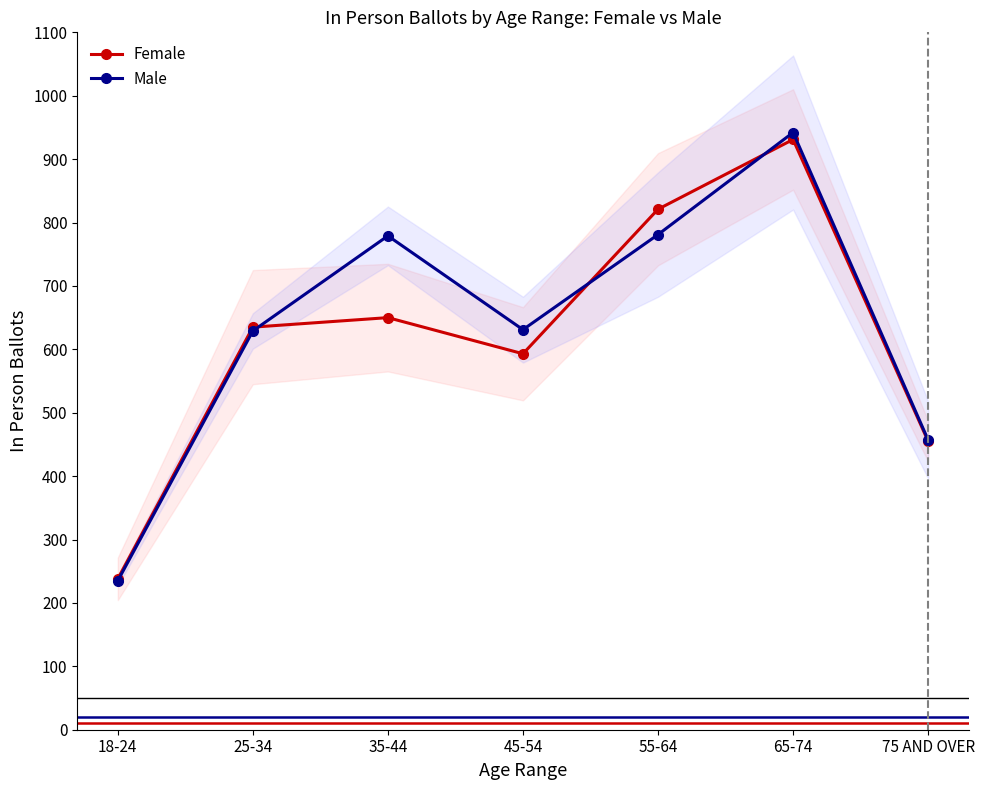

What is the average value of the Female series?

618